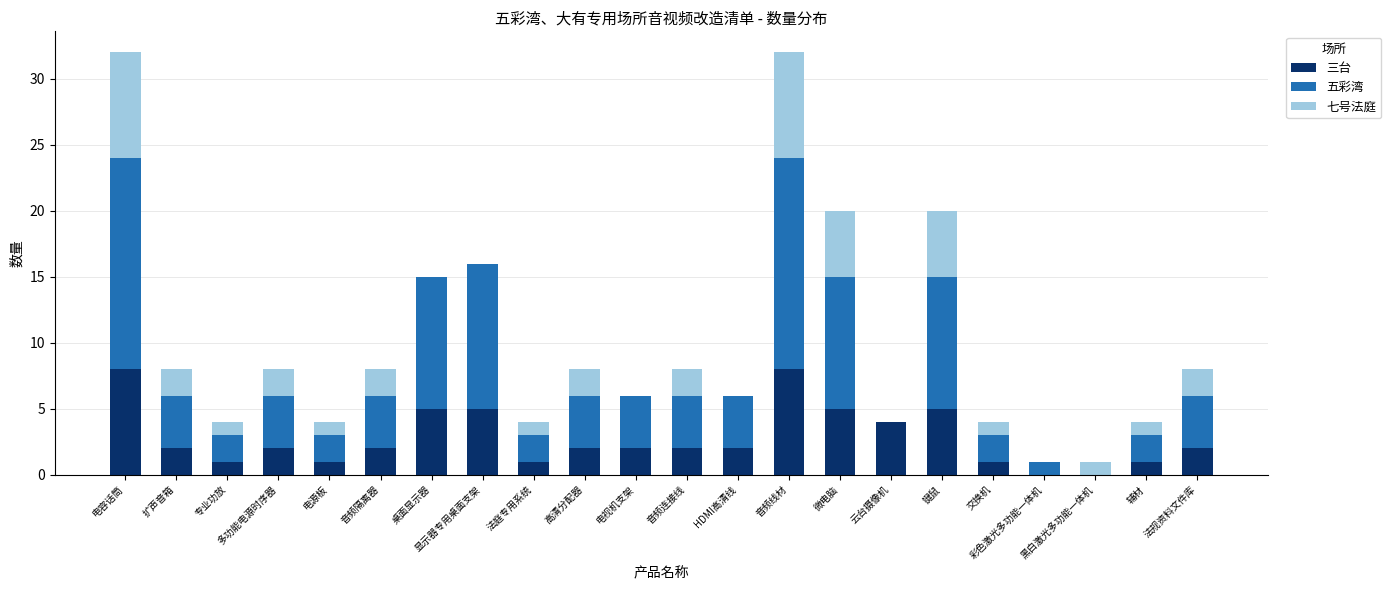

What is the maximum value for 三台?

8